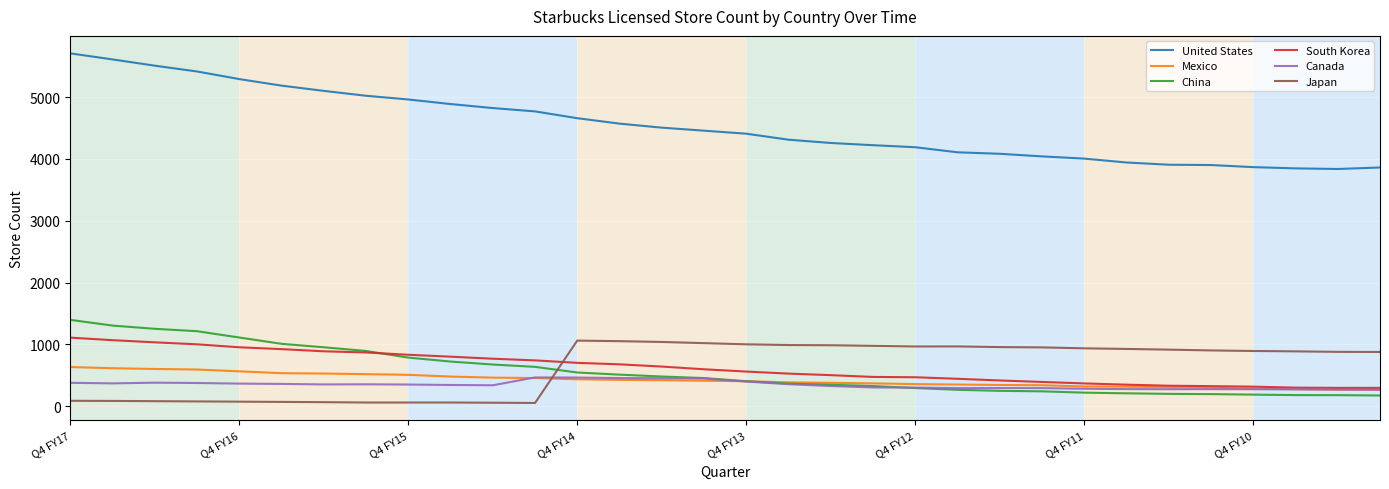

What is the maximum value shown in the chart?

5708